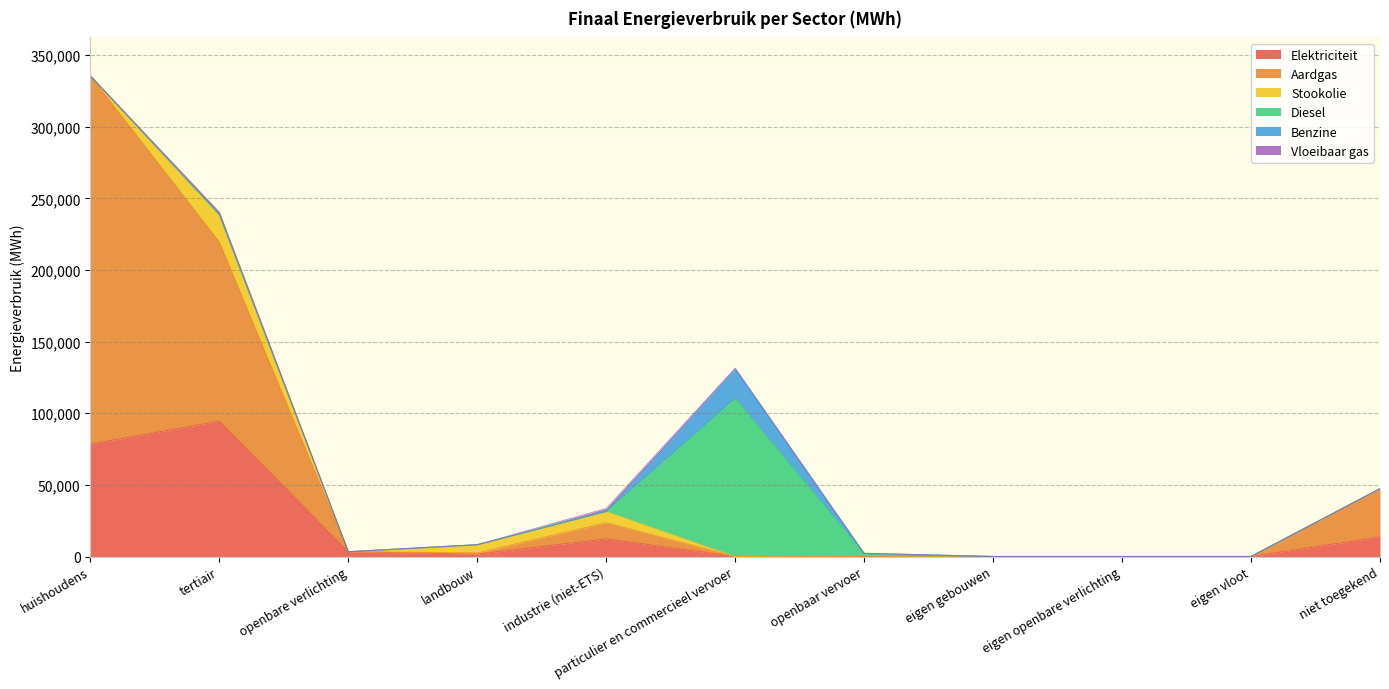

What is the total value across all series at industrie (niet-ETS)?

33513.7